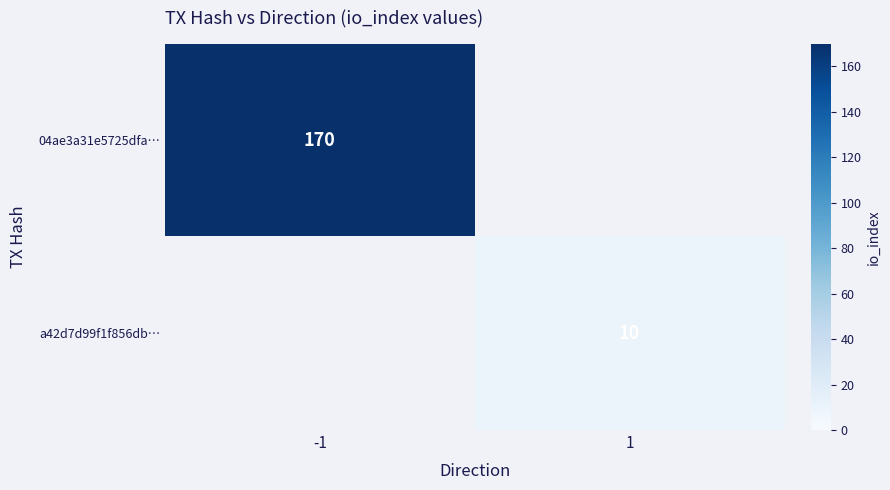

Count the number of categories in the chart.

2